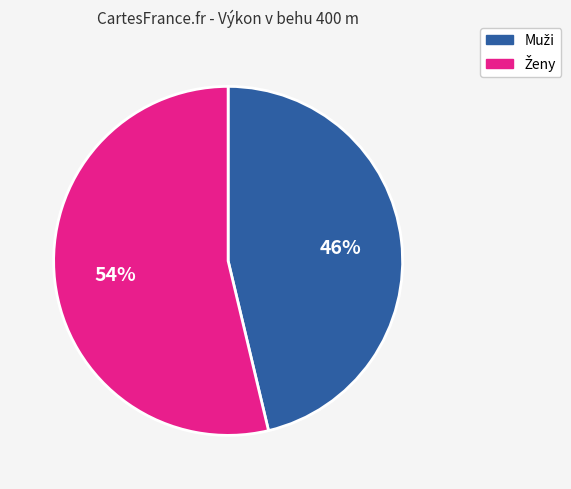

Is there a majority slice in this chart?

Yes